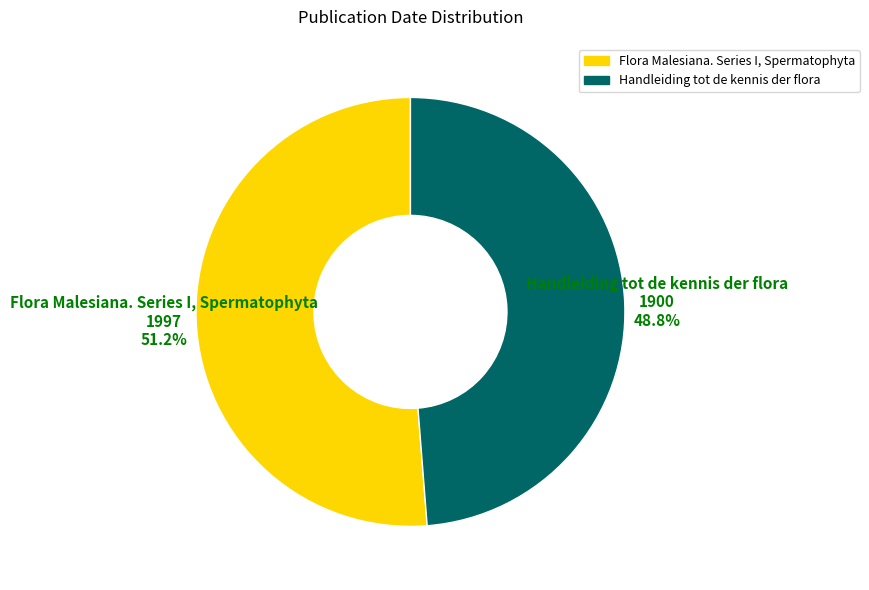

What percentage is NOT represented by Flora Malesiana. Series I, Spermatophyta?

48.8%